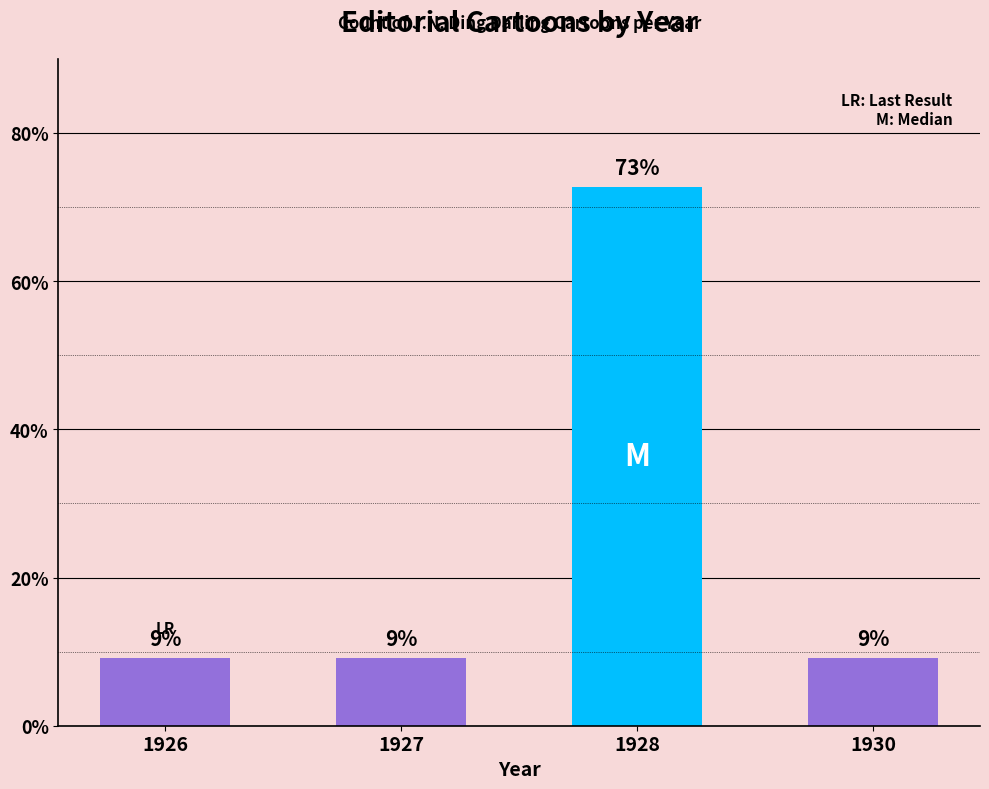

Which label corresponds to the largest value in the chart?

1928